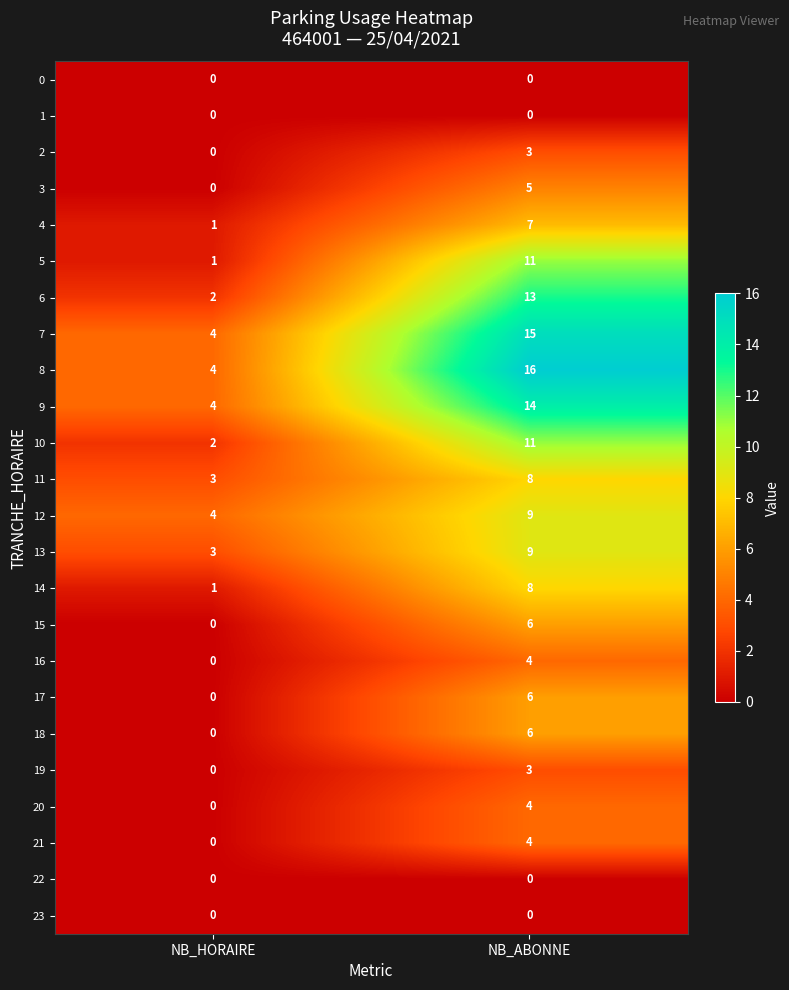

List the labels in order of 18 value, smallest first.

NB_HORAIRE, NB_ABONNE